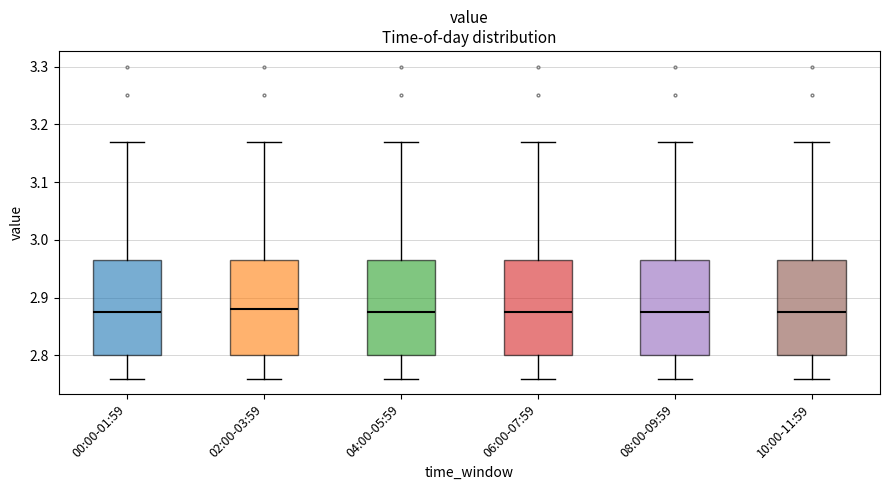

Where is the lower edge of the box for 04:00-05:59 on the y-axis? The values are not printed on the chart, so give them approximately, as read against the axis.

2.80